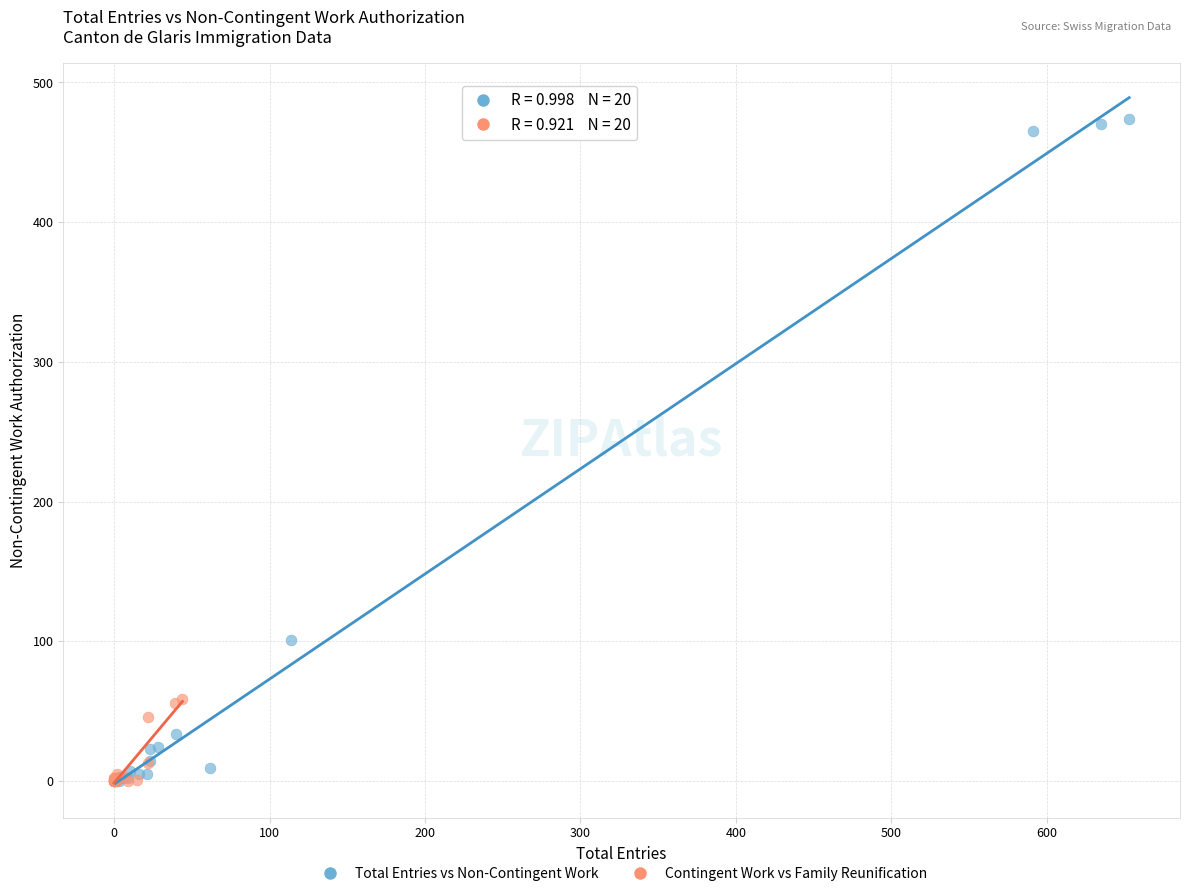

Which series reaches the maximum Y coordinate?

Total Entries vs Non-Contingent Work